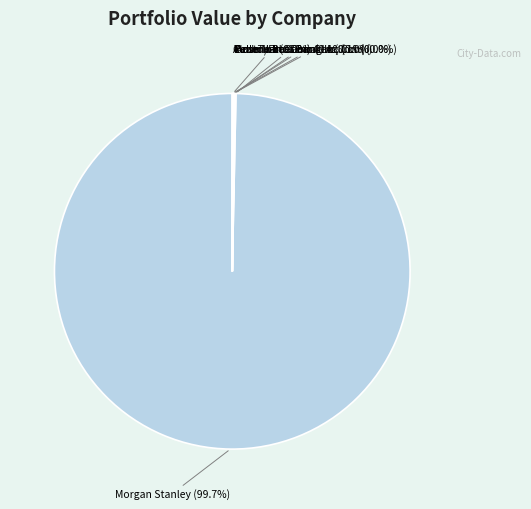

Which slice is the largest?

Morgan Stanley